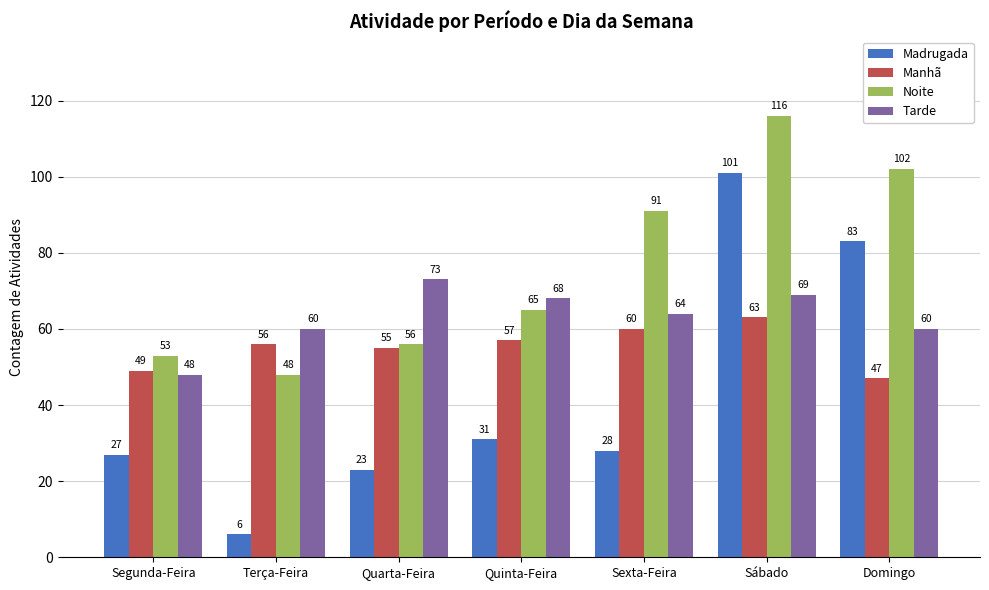

What is the label of the 3rd bar from the left?

Quarta-Feira